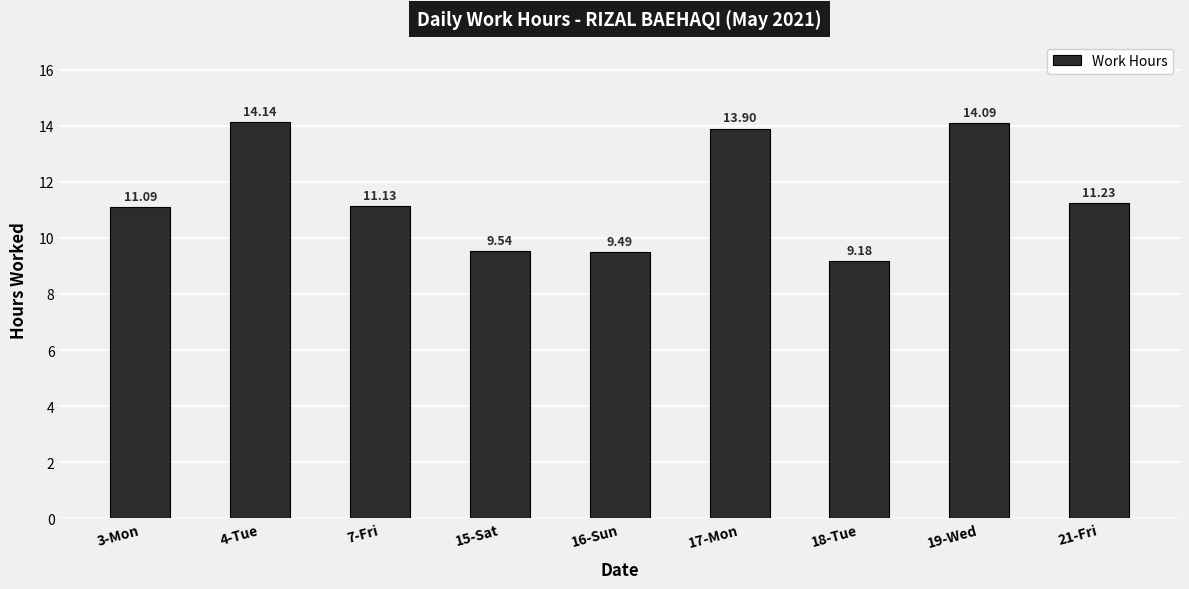

Are the bars grouped side by side (vs. stacked)?

No